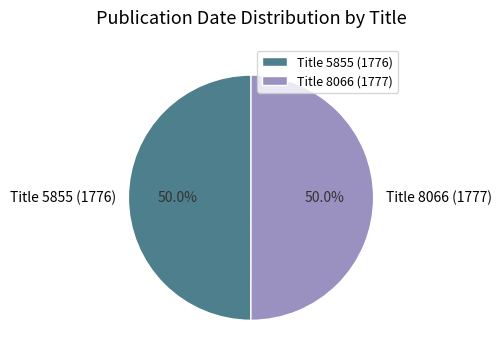

What percentage do Title 8066 (1777) and Title 5855 (1776) together represent?

100.0%